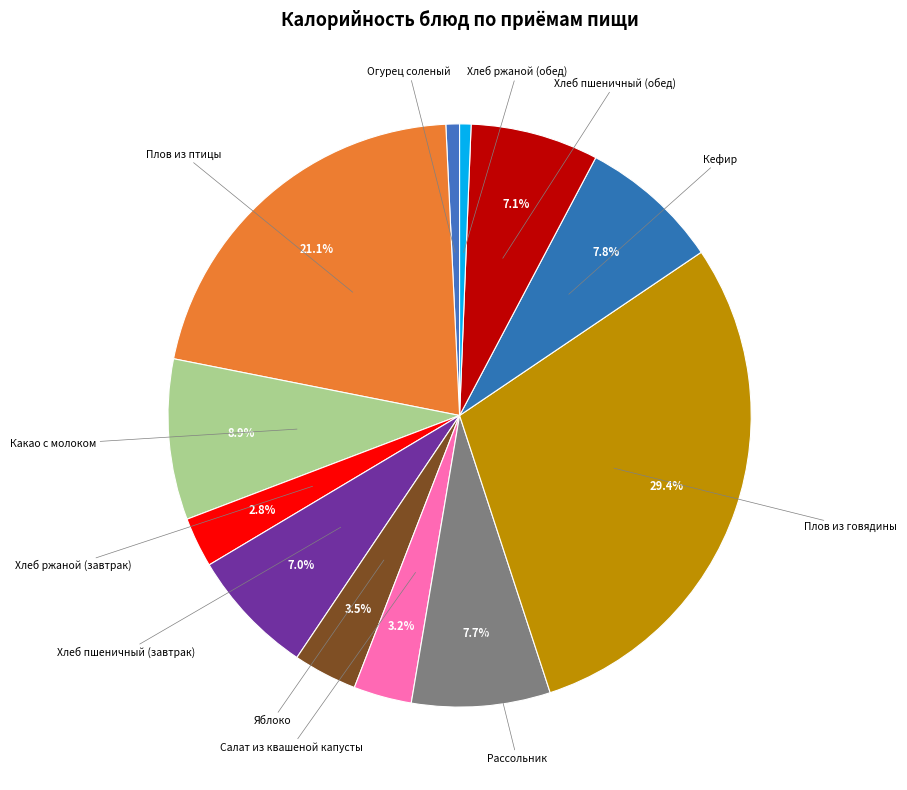

To the nearest percent, what percentage of the pie is Салат из квашеной капусты?

3%